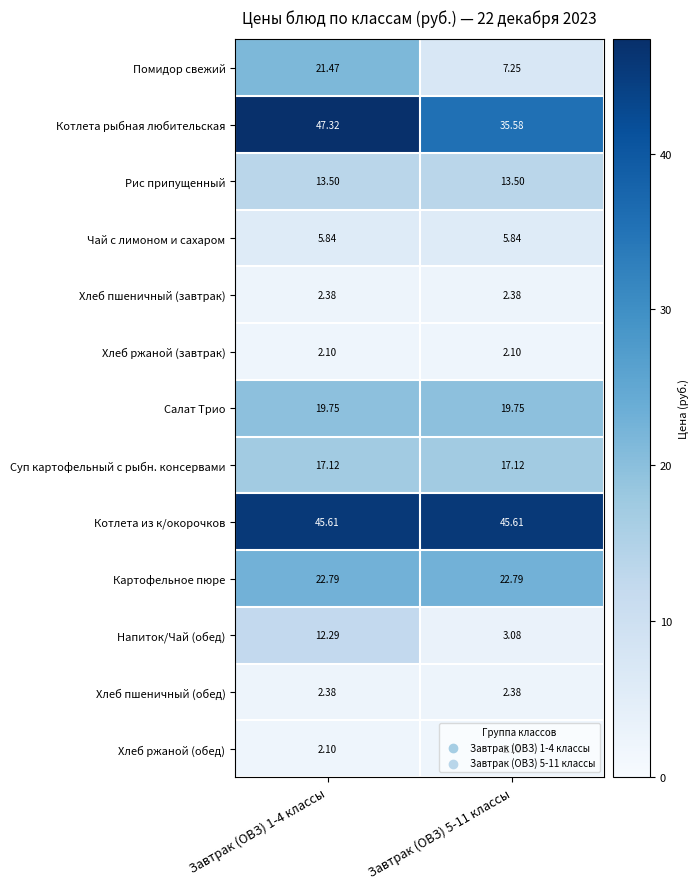

Which series has the largest range (max minus min)?

Помидор свежий